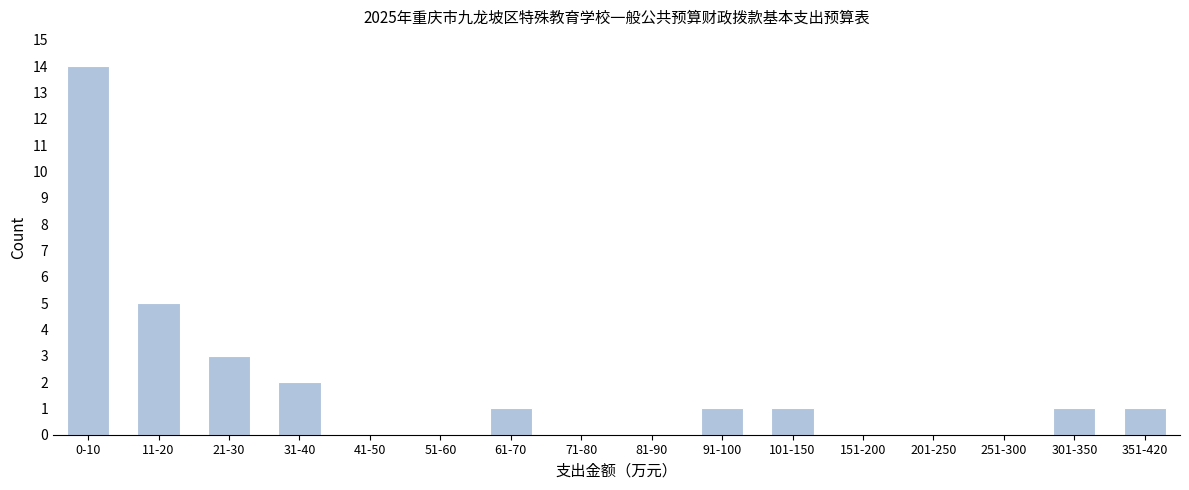

Reading left to right, transcribe all the data shown in this chart.

0-10=14	11-20=5	21-30=3	31-40=2	41-50=0	51-60=0	61-70=1	71-80=0	81-90=0	91-100=1	101-150=1	151-200=0	201-250=0	251-300=0	301-350=1	351-420=1